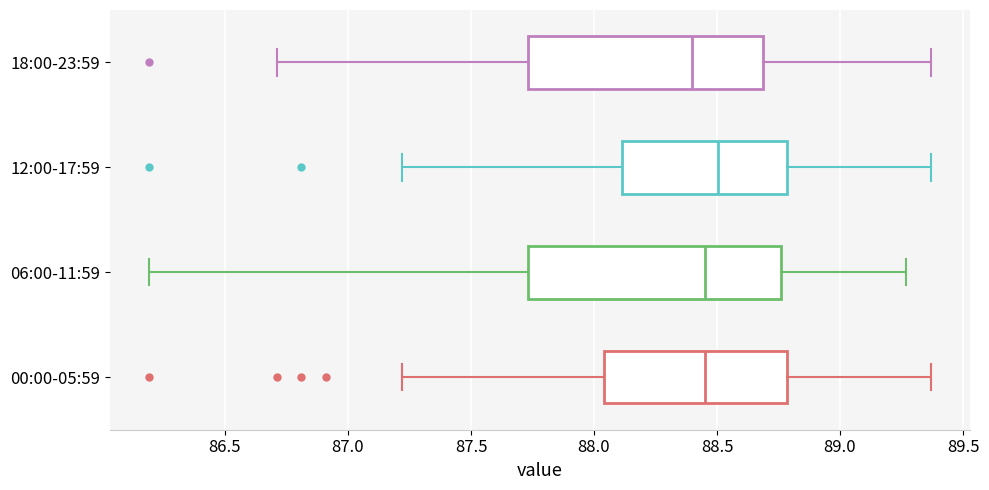

Where does the right whisker of the box for 18:00-23:59 end on the x-axis? The values are not printed on the chart, so give them approximately, as read against the axis.

89.35